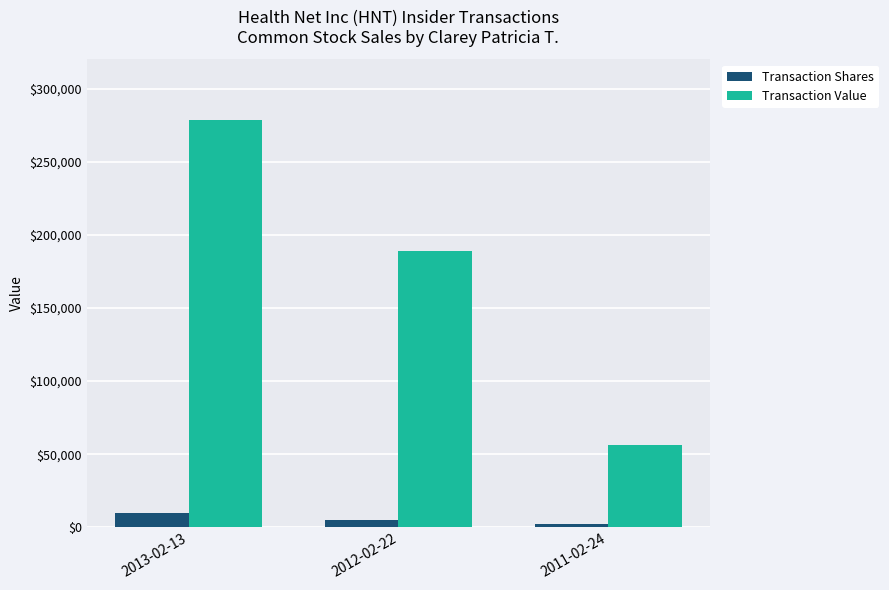

How many Transaction Shares values are between 1912 and 10000?

3